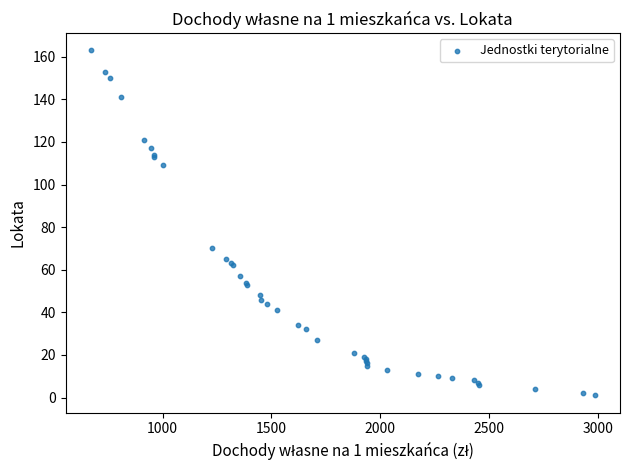

What Y value in the scatter plot is closest to 82?

70